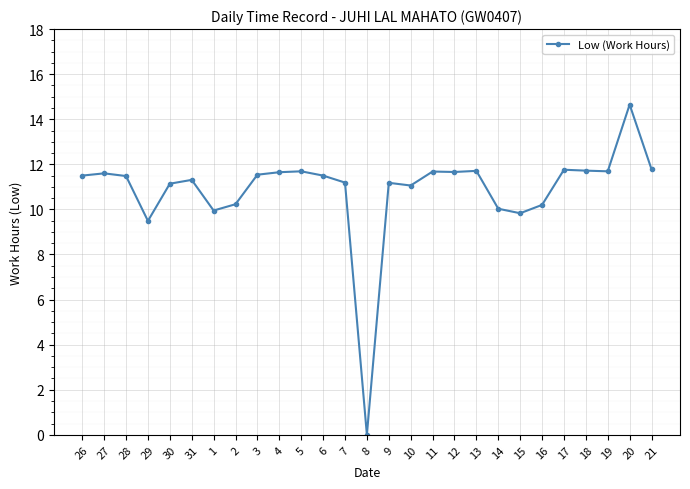

Does the chart display data point markers on the line(s)?

Yes